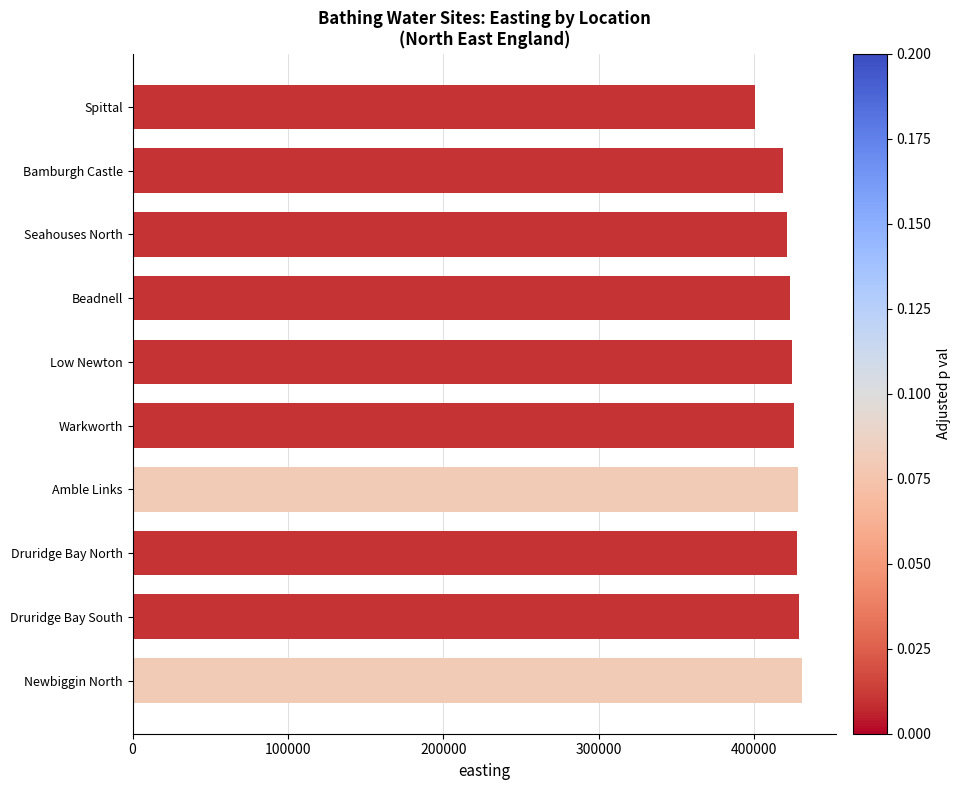

True or false: the data shows 140500 at Warkworth.

False